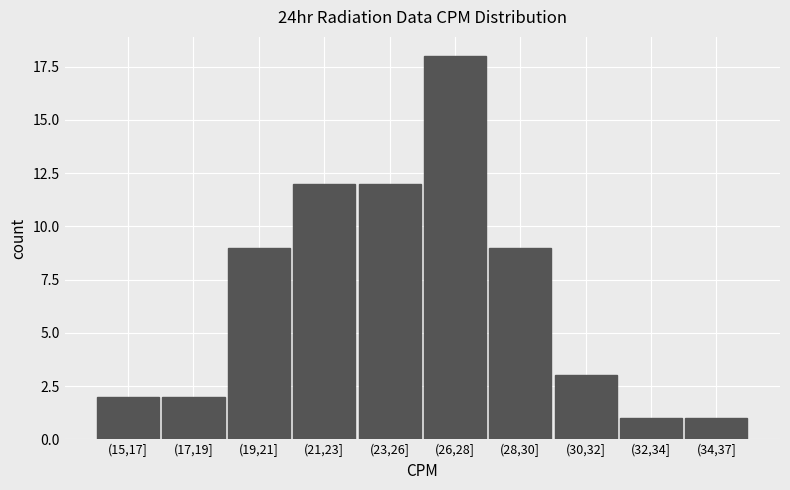

Reading left to right, what are all the values shown in this chart?

2	2	9	12	12	18	9	3	1	1